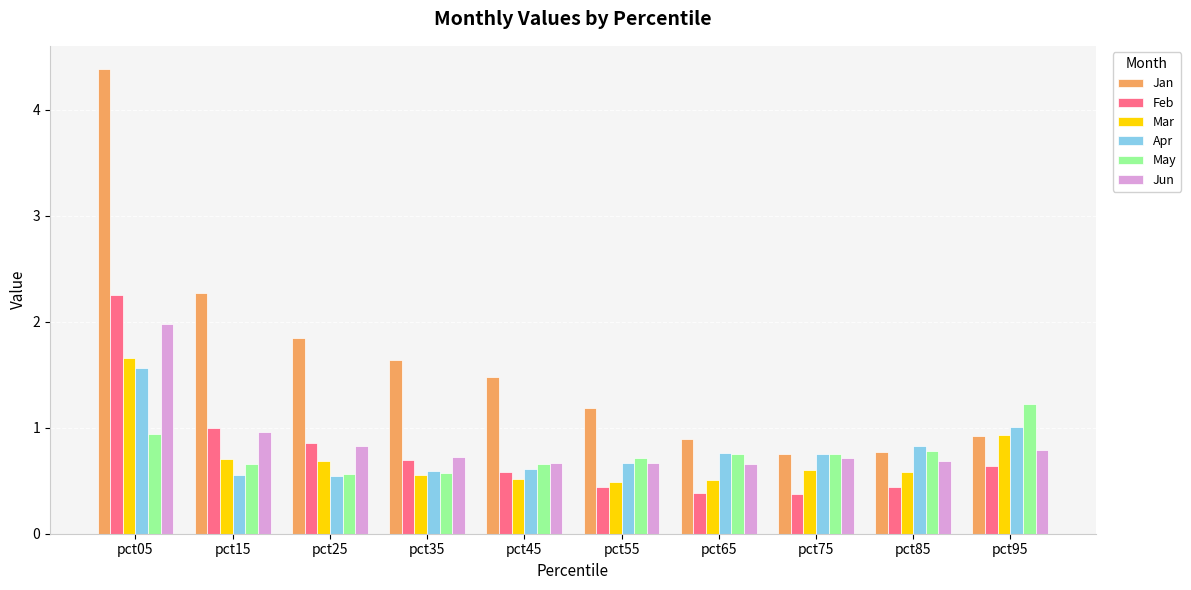

What is the approximate value of Feb at pct65?

0.4